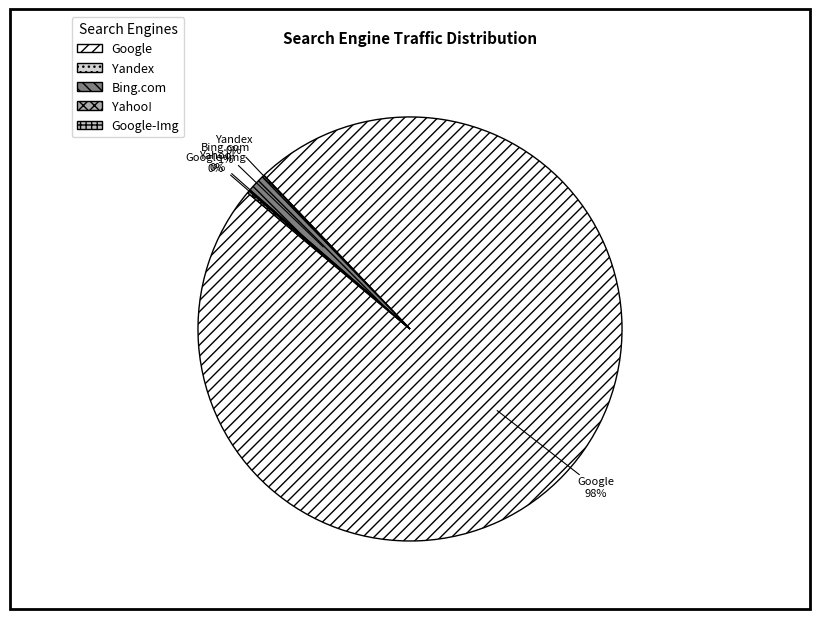

Which category has the biggest portion of the pie?

Google